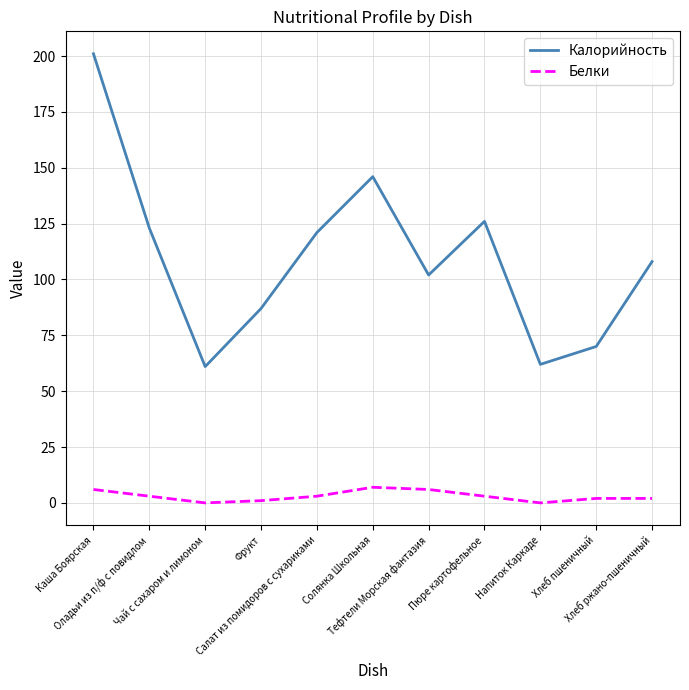

The Белки series shows 3 at Салат из помидоров с сухариками. True or false?

True